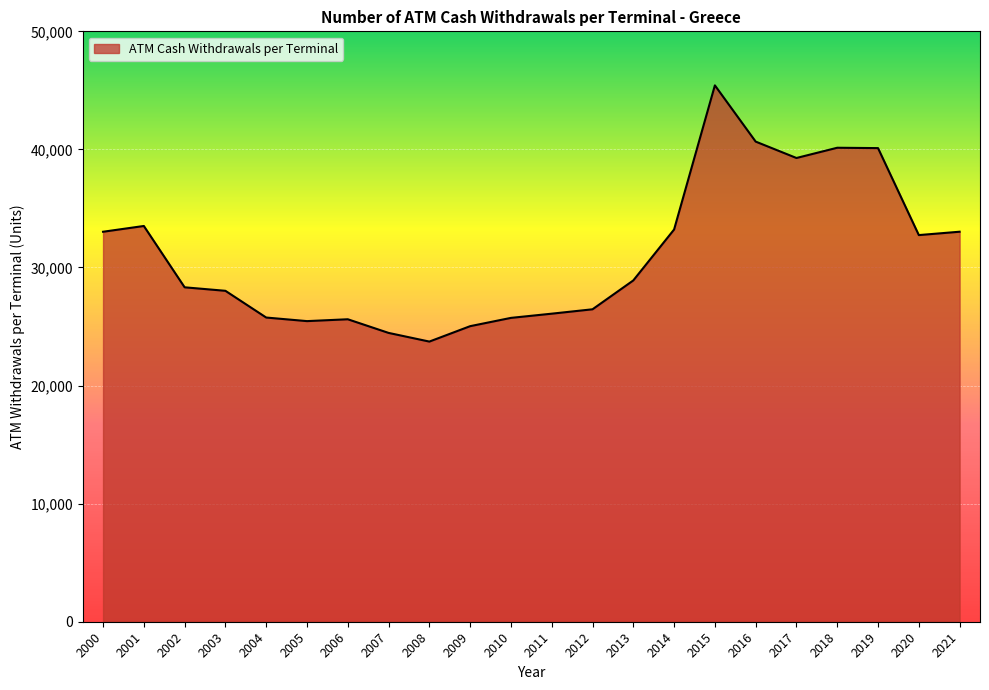

The value at 2008 is 23725.6. True or false?

True